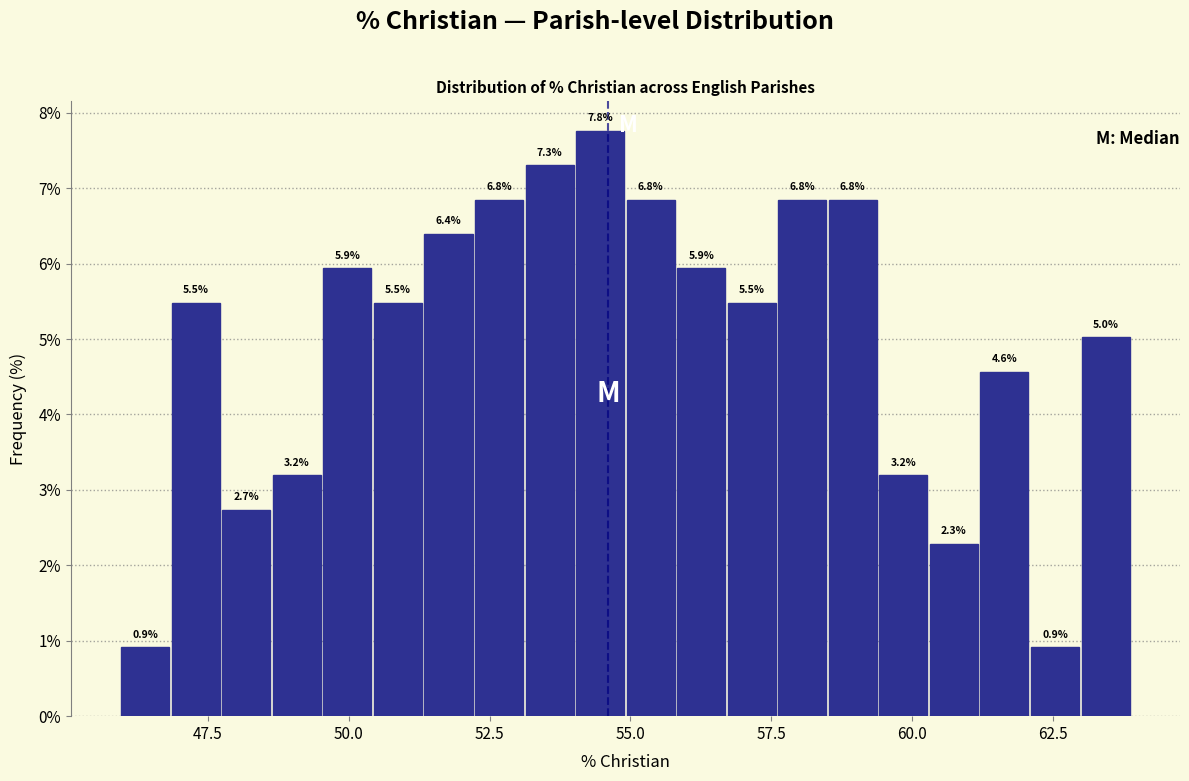

Around what value on the x-axis is the tallest bar? Give the approximate position of its centre, as read against the axis.

54.5